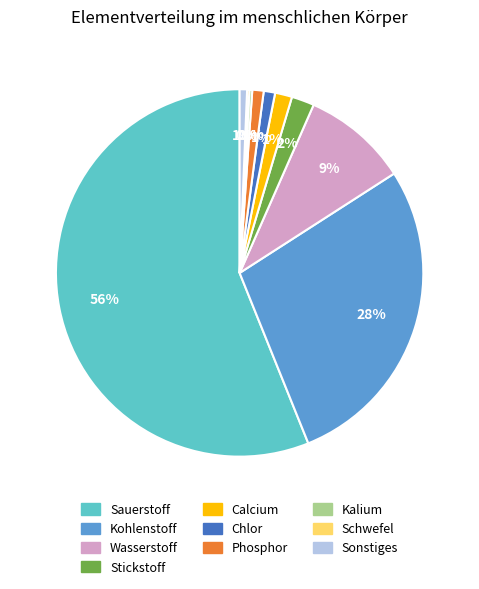

To the nearest percent, what portion does Kohlenstoff represent?

28%